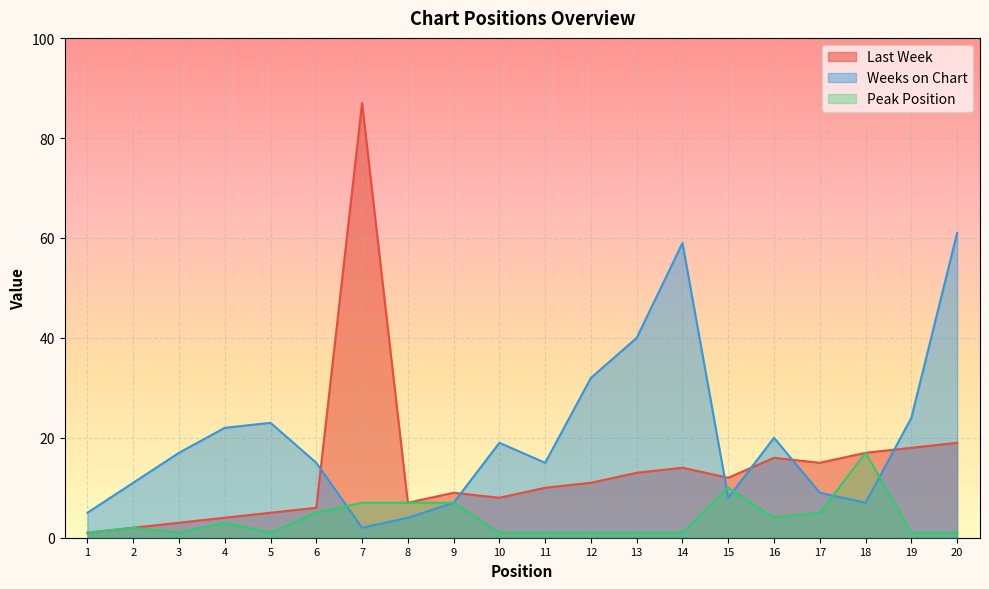

Which series has the widest spread of values?

Last Week